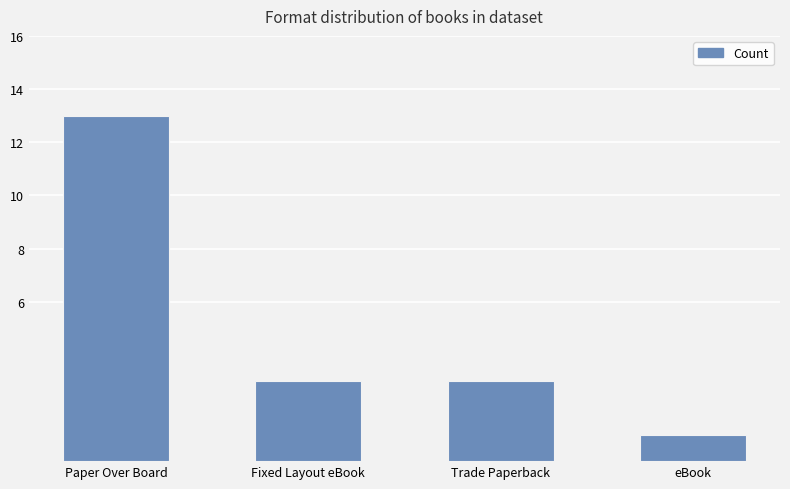

Which category has the highest value across all series?

Paper Over Board